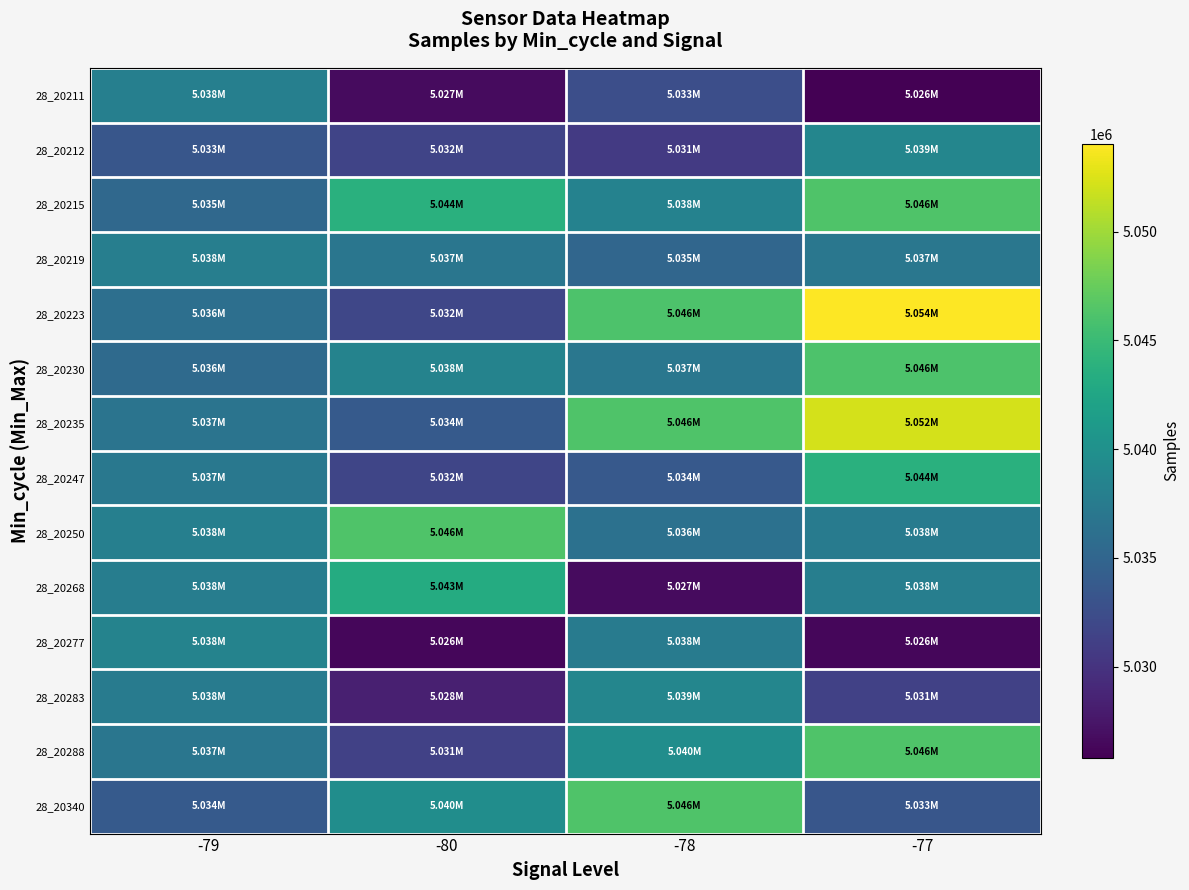

At which category is the sum across all series the highest?

-77